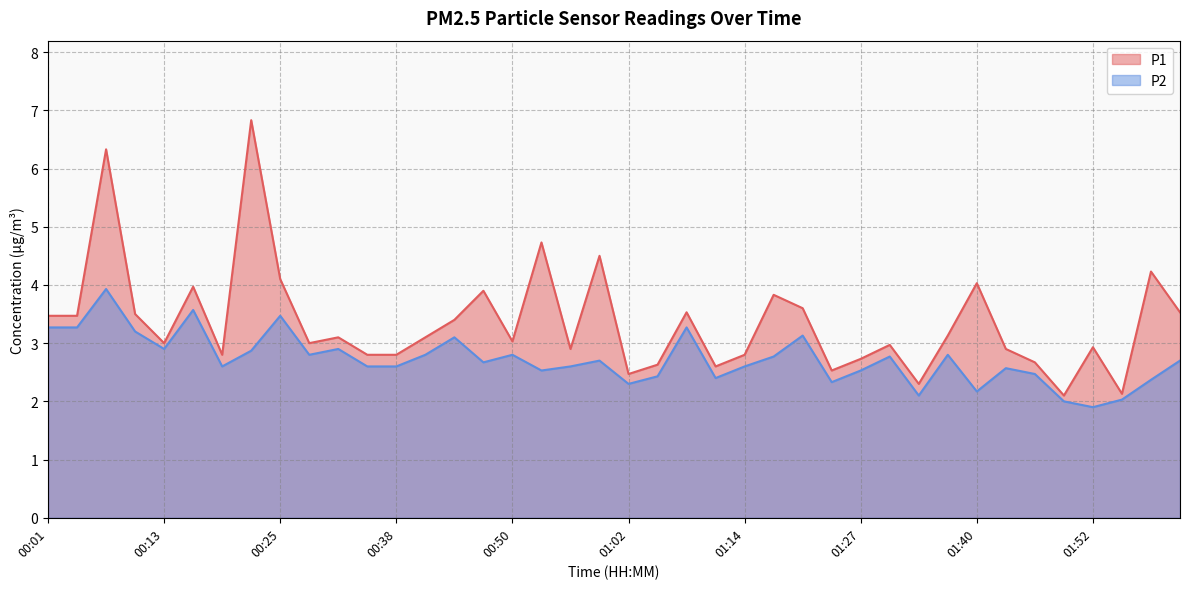

What is the difference between the highest and lowest values at 01:27?

0.2